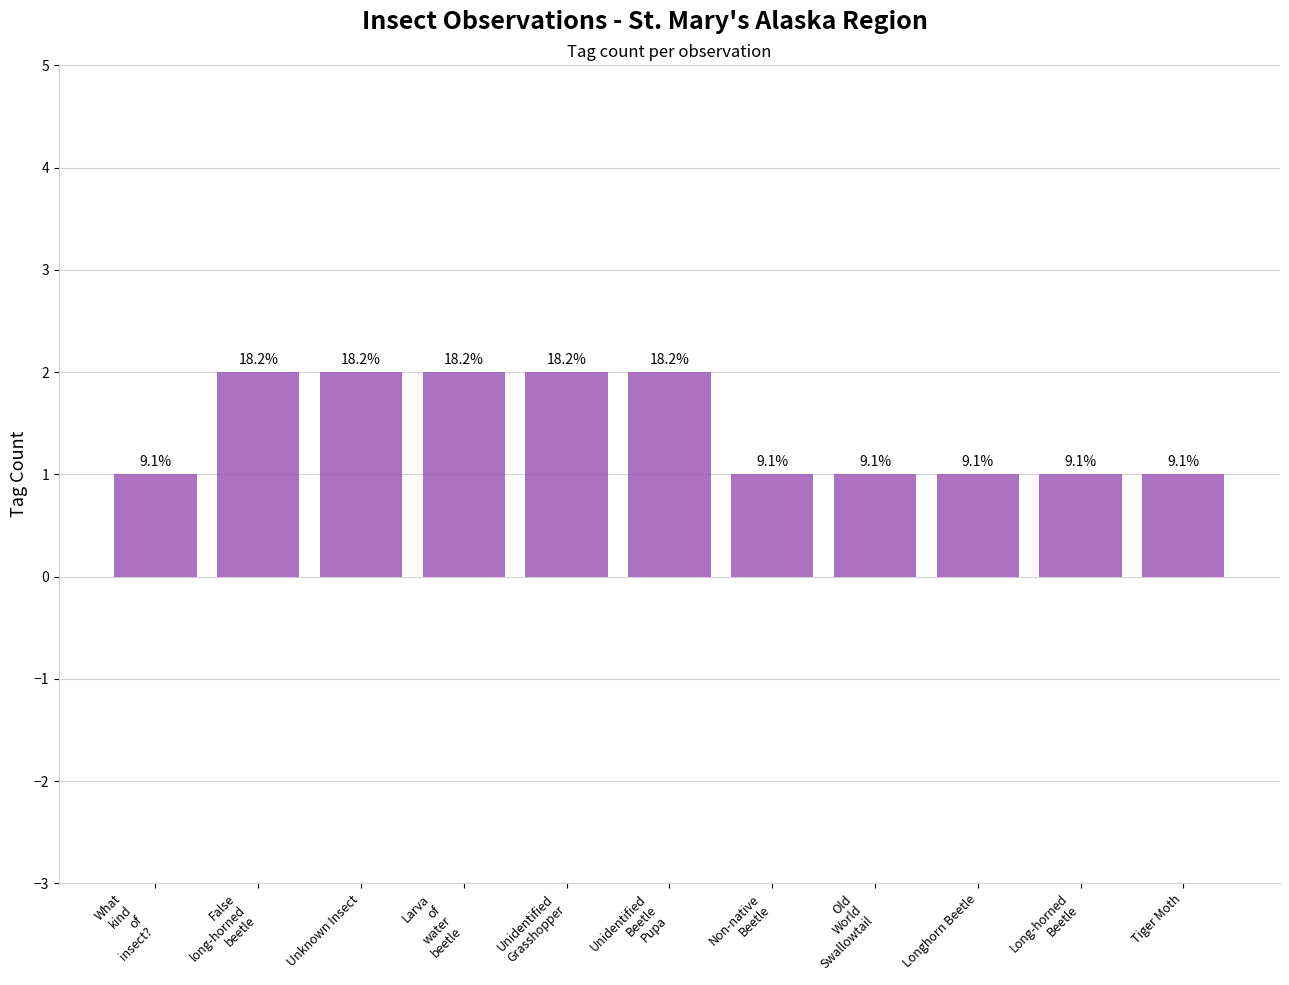

True or false: the data shows 2 at False
long-horned
beetle.

True